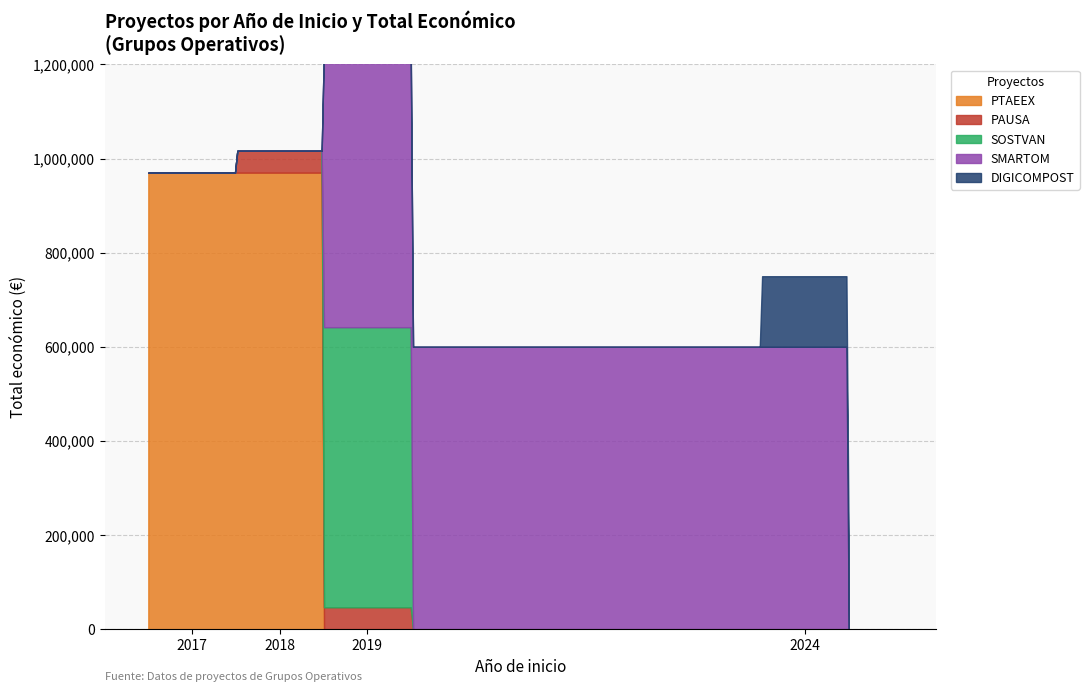

How many data points are less than 595133?

2